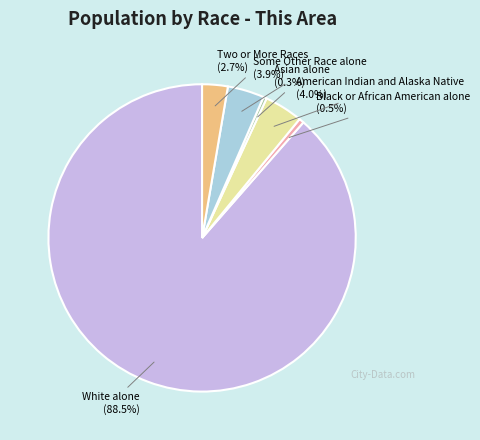

Does White alone (88.5%) represent more than half of the total?

Yes